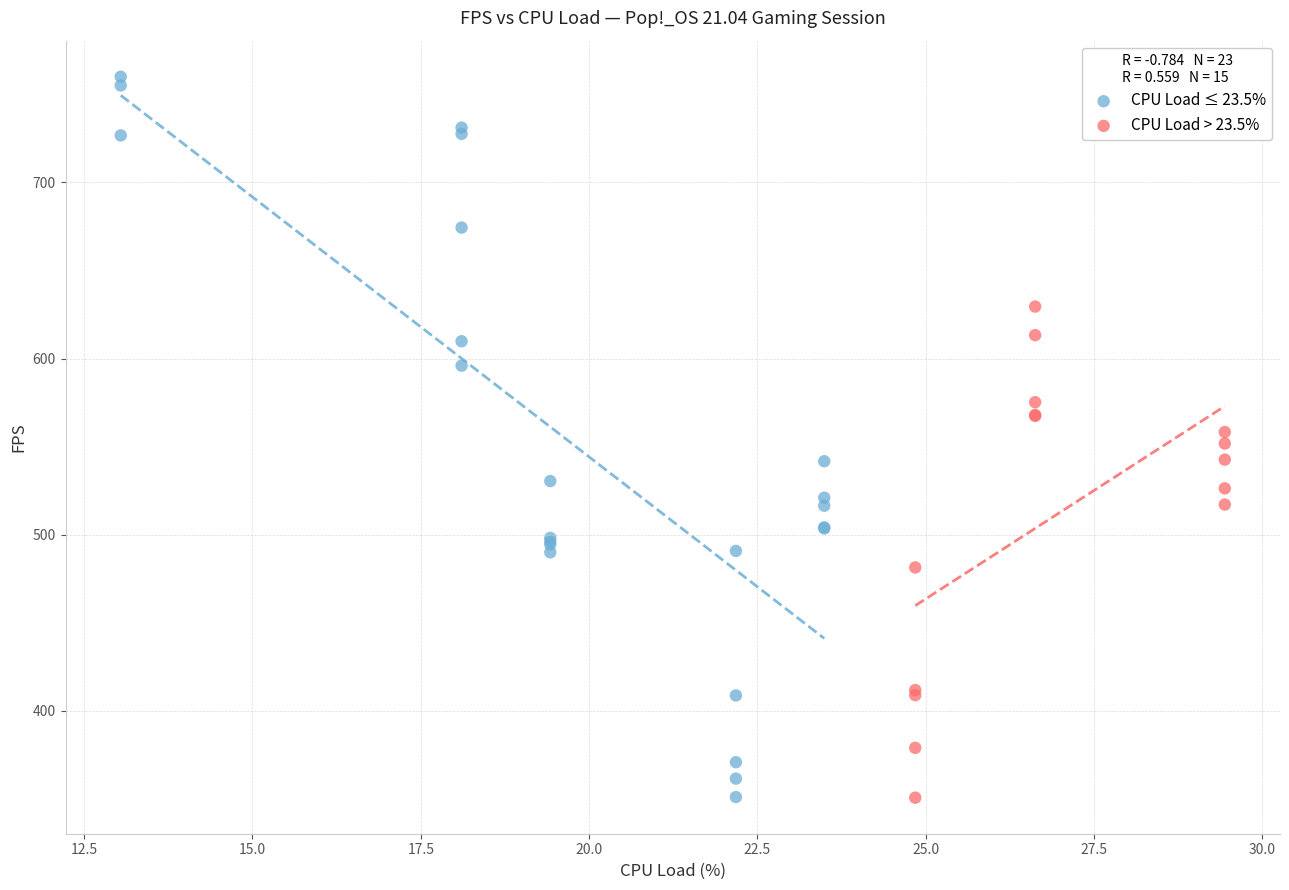

Which series contains the highest Y value?

CPU Load ≤ 23.5%